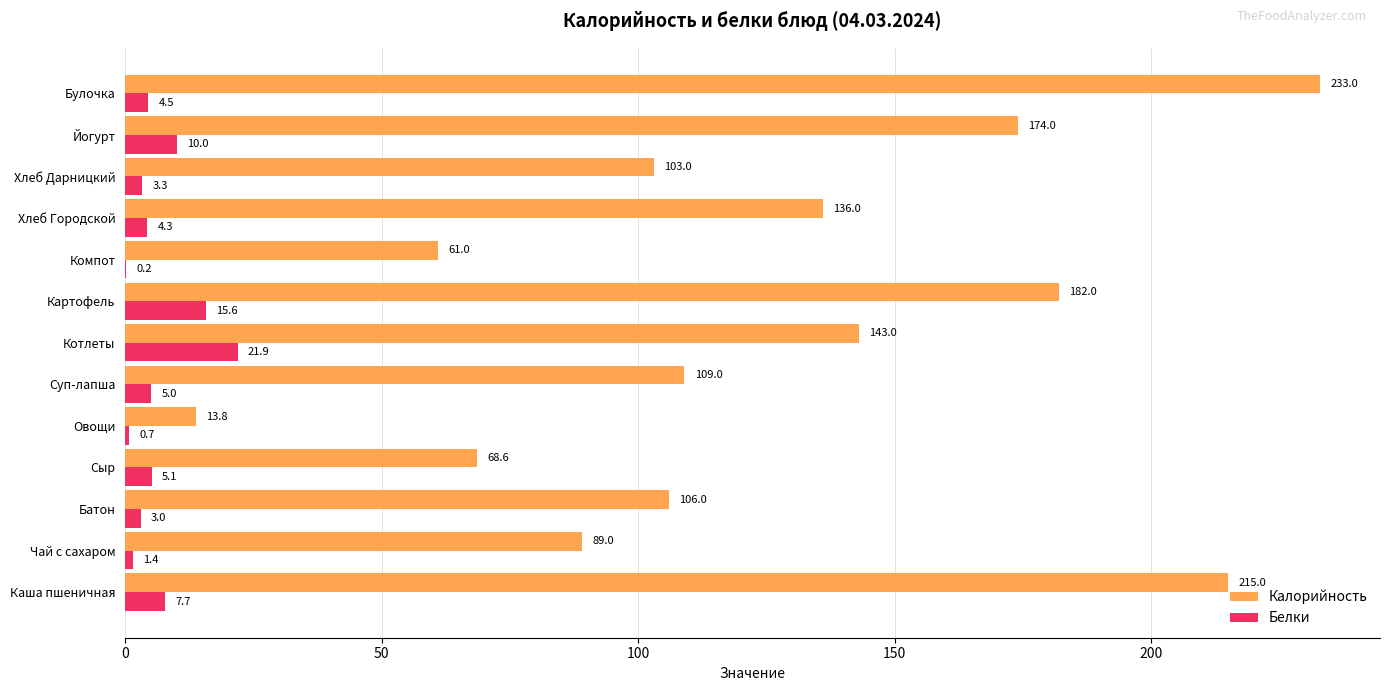

What is the maximum value for Калорийность?

233.0